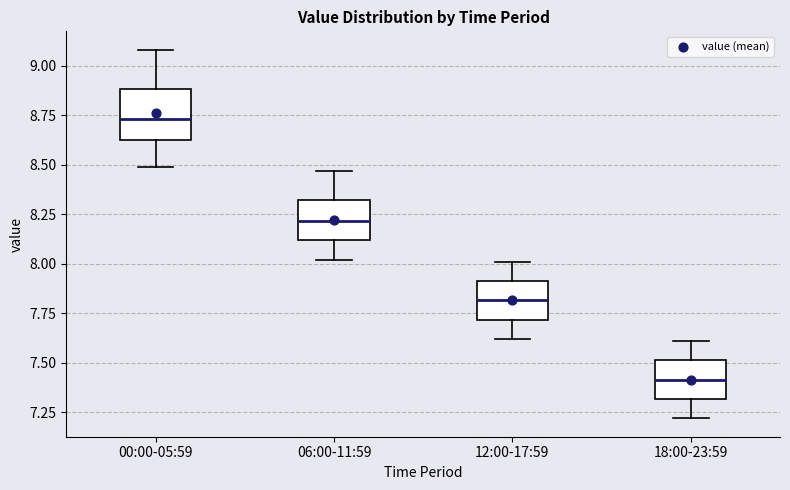

Reading left to right, read every box against the y-axis: the position of its median line, the range the box covers, and the ends of its whiskers. The values are not printed on the chart, so give them approximately, as read against the axis.

00:00-05:59: median 8.75, box 8.65 to 8.90, whiskers 8.50 to 9.10
06:00-11:59: median 8.20, box 8.10 to 8.30, whiskers 8.00 to 8.45
12:00-17:59: median 7.80, box 7.70 to 7.90, whiskers 7.60 to 8.00
18:00-23:59: median 7.40, box 7.30 to 7.50, whiskers 7.20 to 7.60